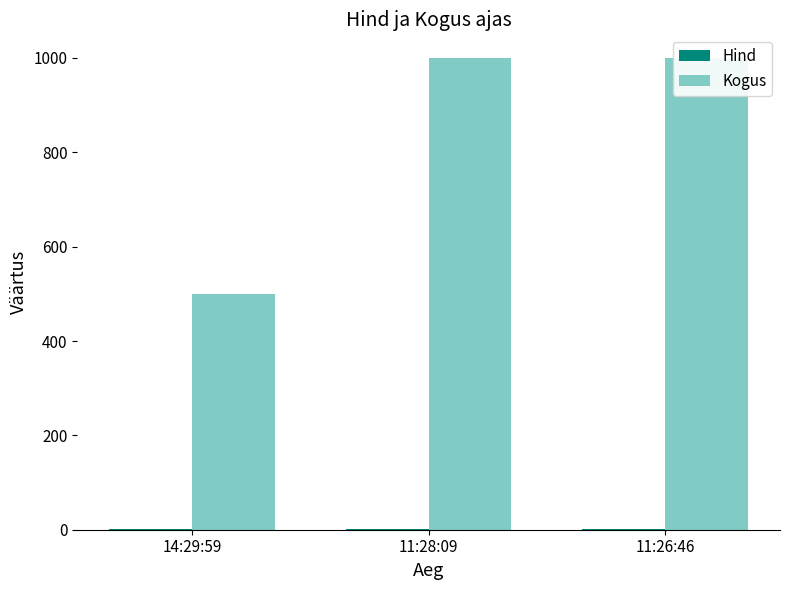

At which category is the sum across all series the highest?

11:28:09